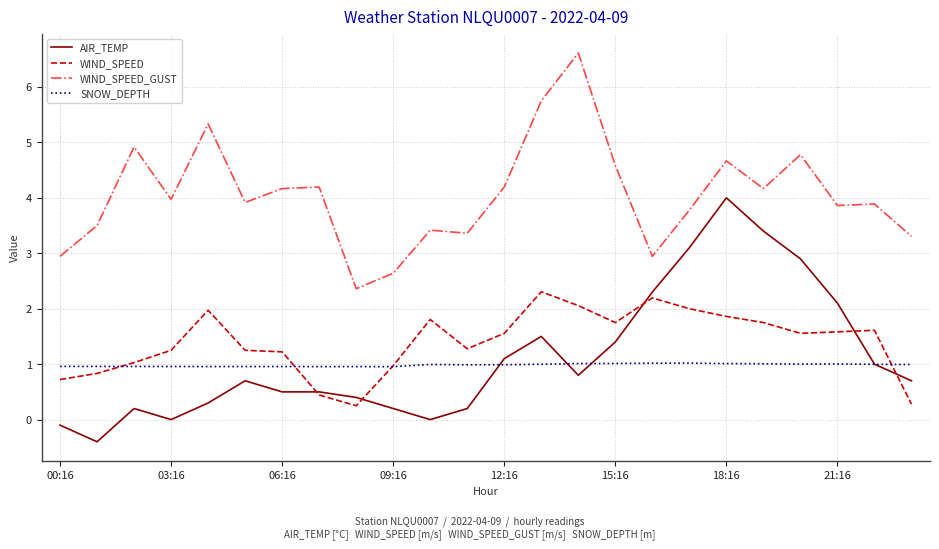

Which series has the largest range (max minus min)?

AIR_TEMP